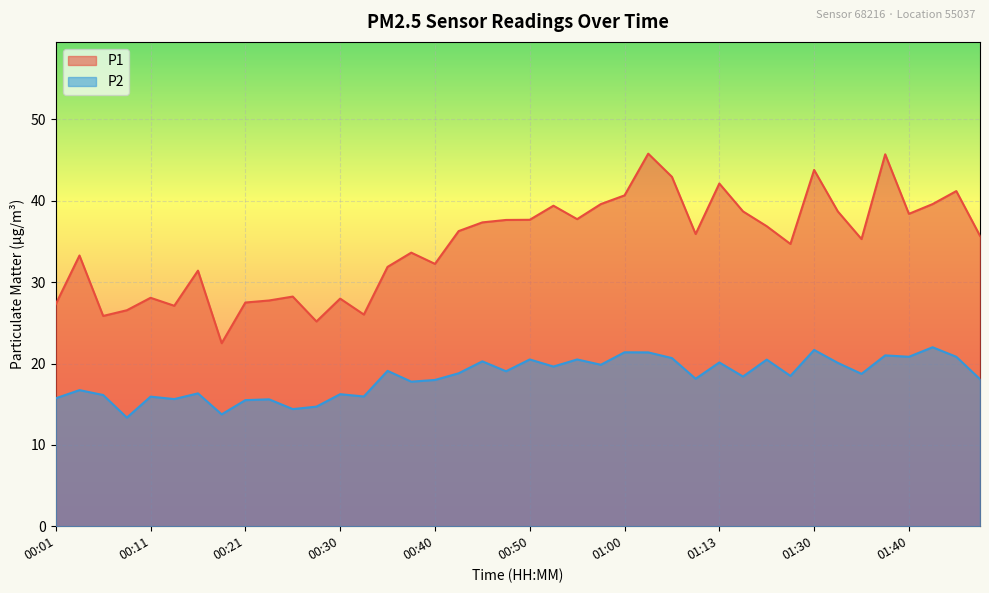

At which label does P1 first exceed 35?

00:43